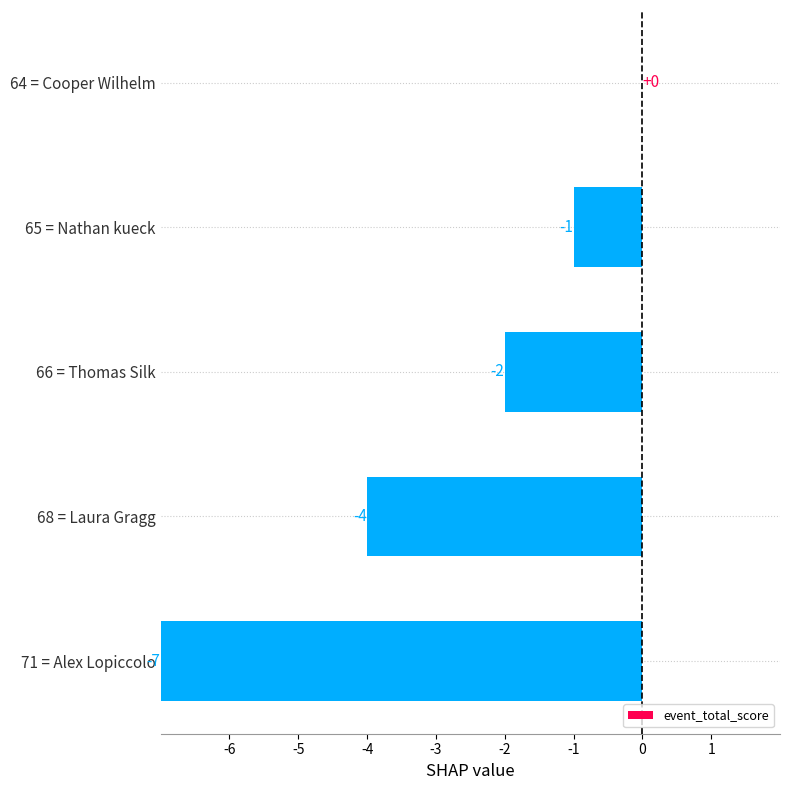

True or false: the data shows -6 at 68 = Laura Gragg.

False